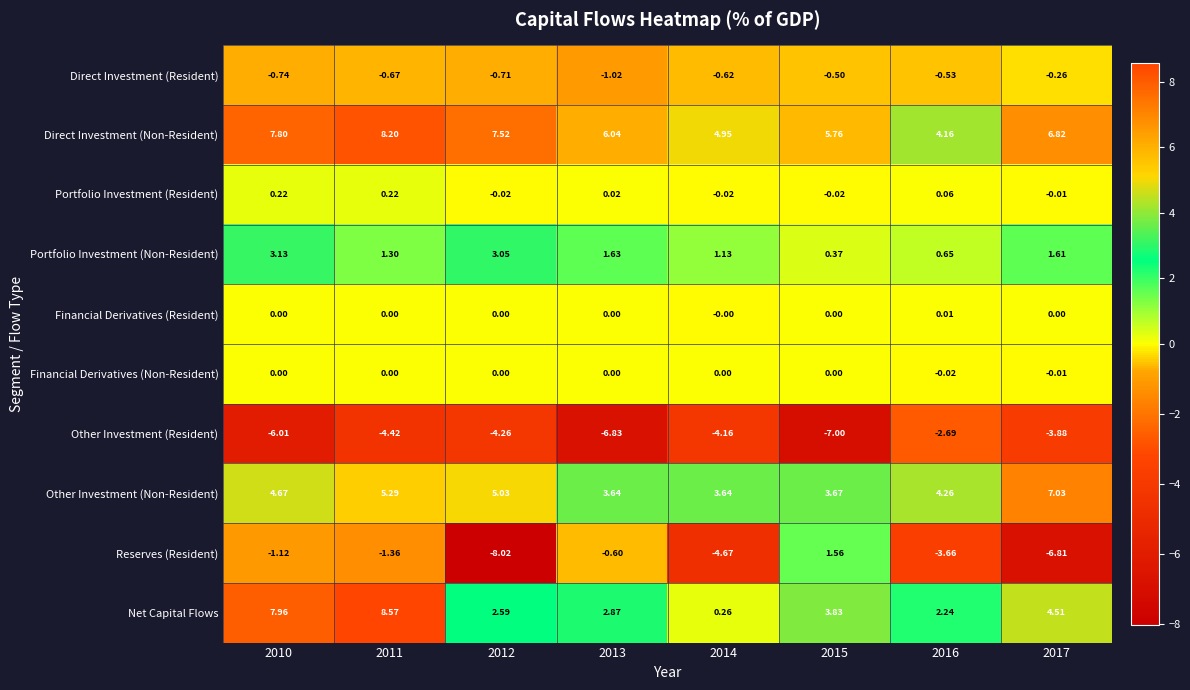

Which series has the largest total across all categories?

Direct Investment (Non-Resident)